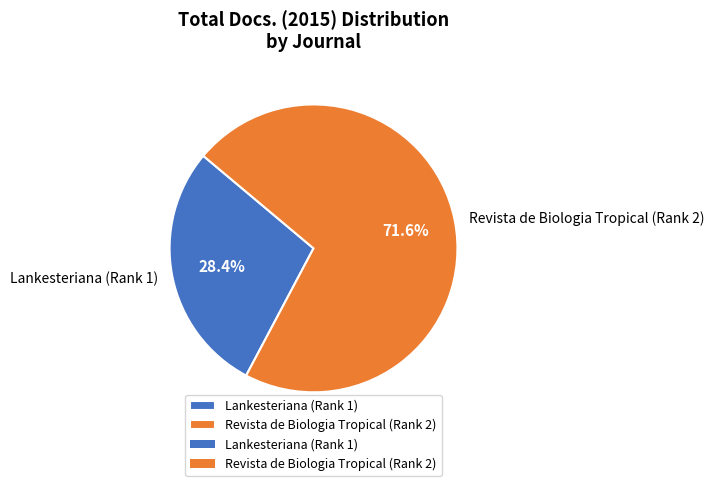

Is the sum of Revista de Biologia Tropical (Rank 2) and Lankesteriana (Rank 1) greater than half?

Yes